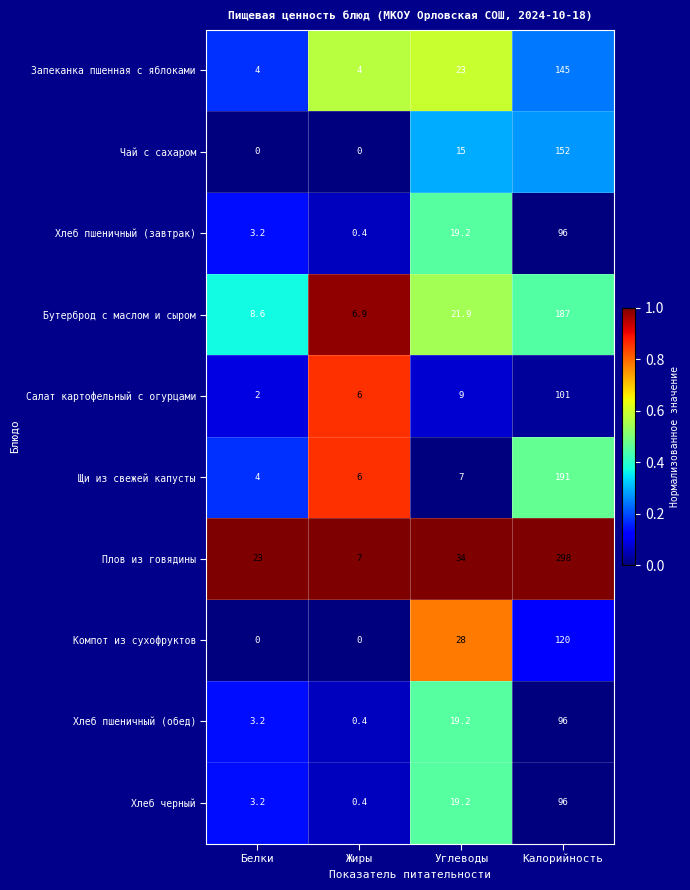

How many distinct data groups are displayed?

10